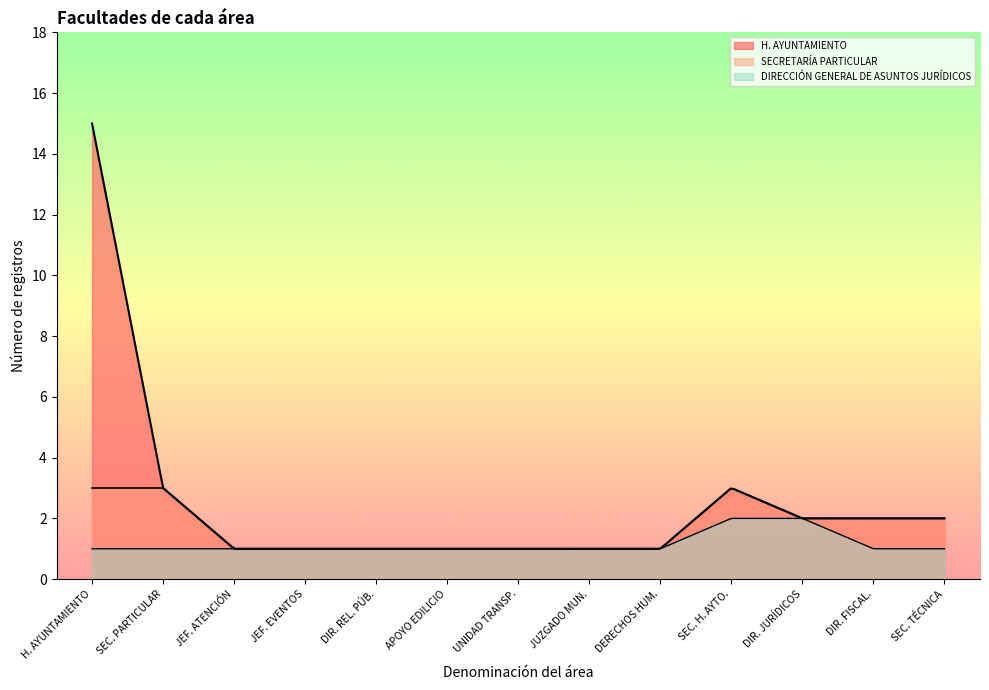

True or false: DIRECCIÓN GENERAL DE ASUNTOS JURÍDICOS has a value of 1 at DIRECCIÓN DE FISCALIZACIÓN Y CONTROL.

True